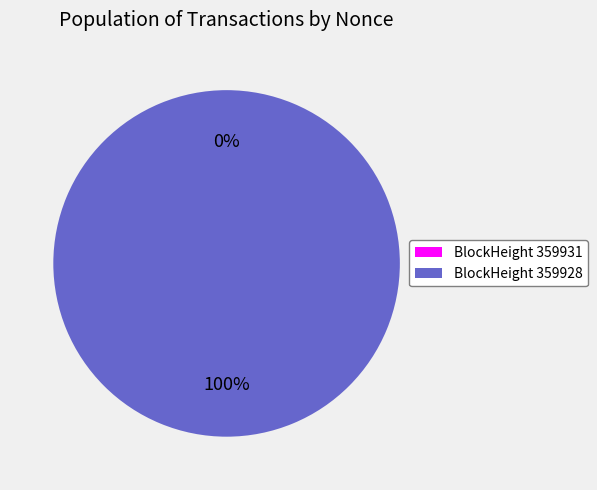

Rank the categories by value from lowest to highest.

359931, 359928